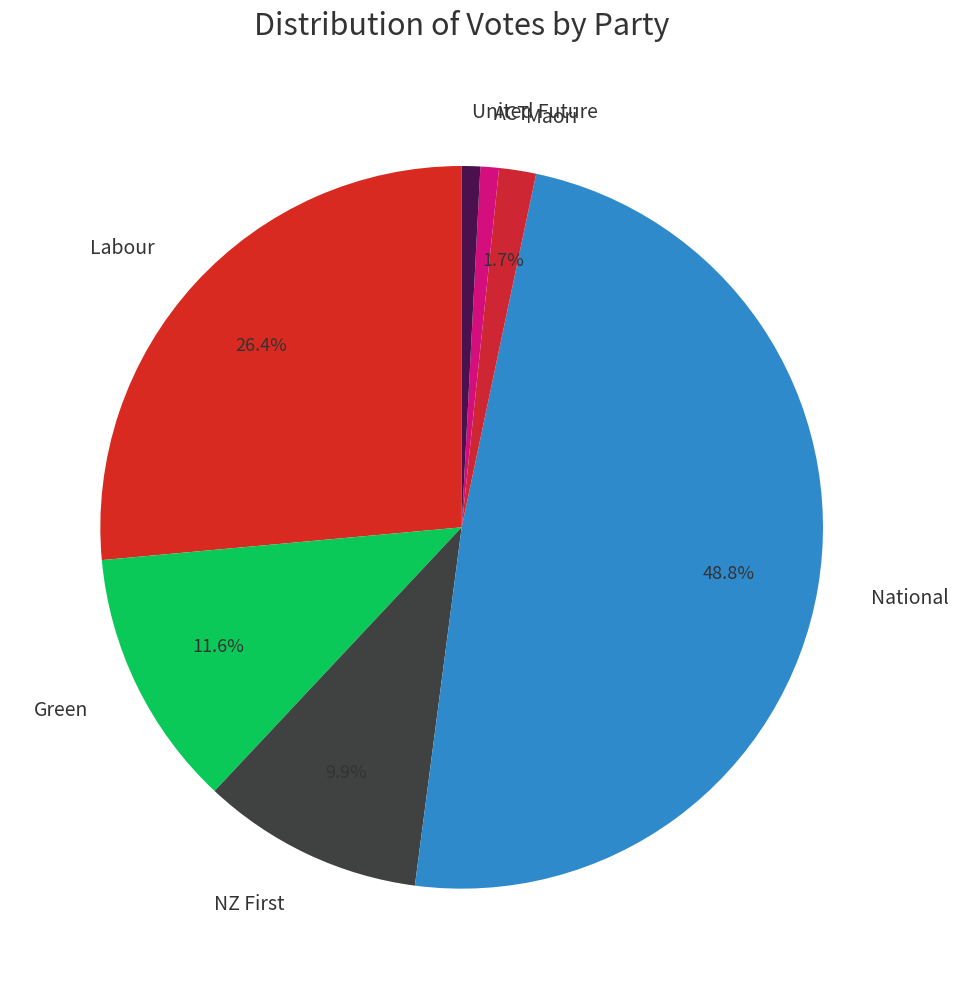

Which category has the biggest portion of the pie?

National